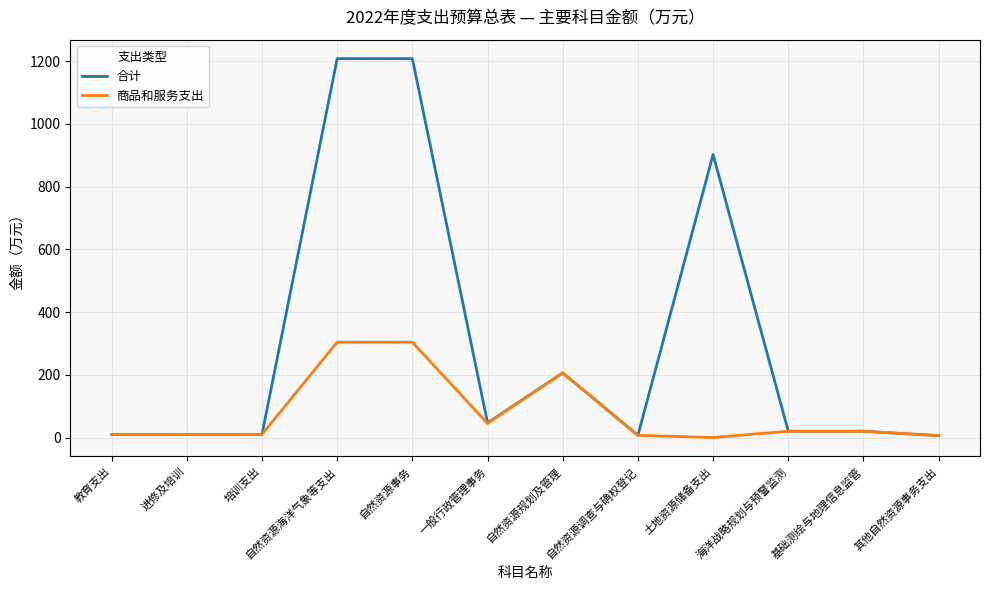

What is the highest value of the 合计 series?

1208.0